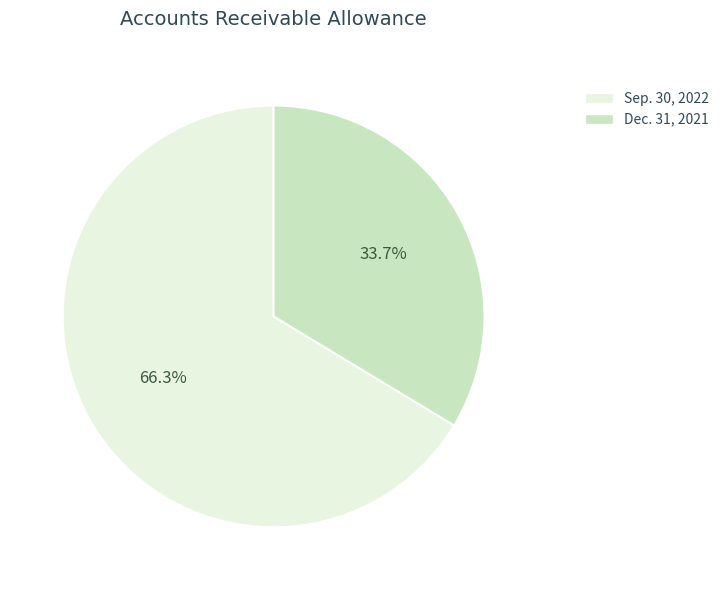

What is the largest slice in the pie chart?

Sep. 30, 2022